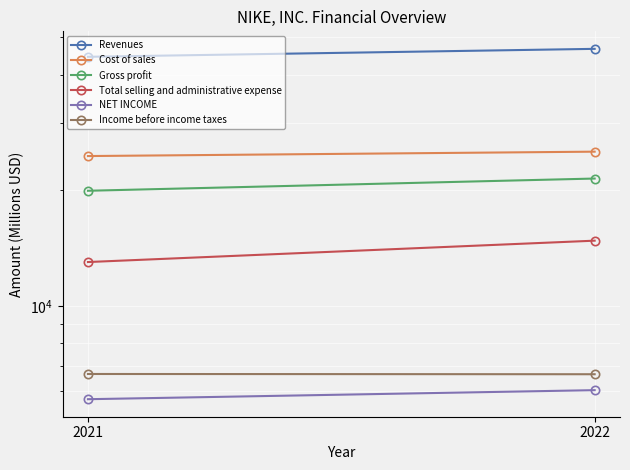

Rank the series by their maximum value, from highest to lowest.

Revenues, Cost of sales, Gross profit, Total selling and administrative expense, Income before income taxes, NET INCOME